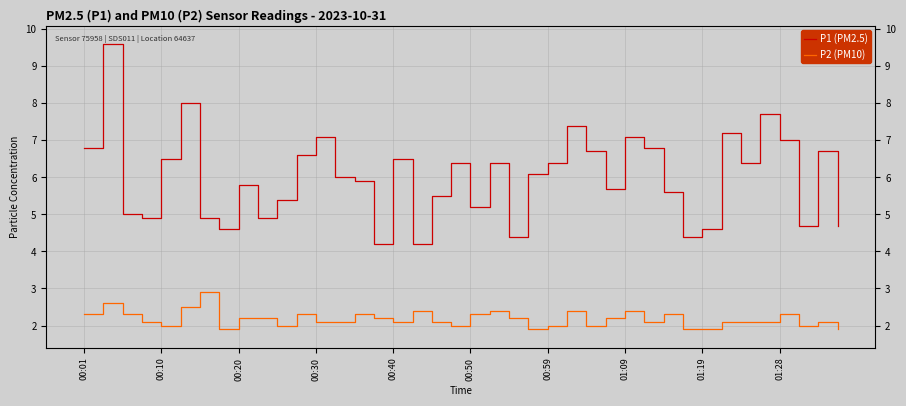

True or false: P2 (PM10) has a value of 2.1 at 00:30.

True